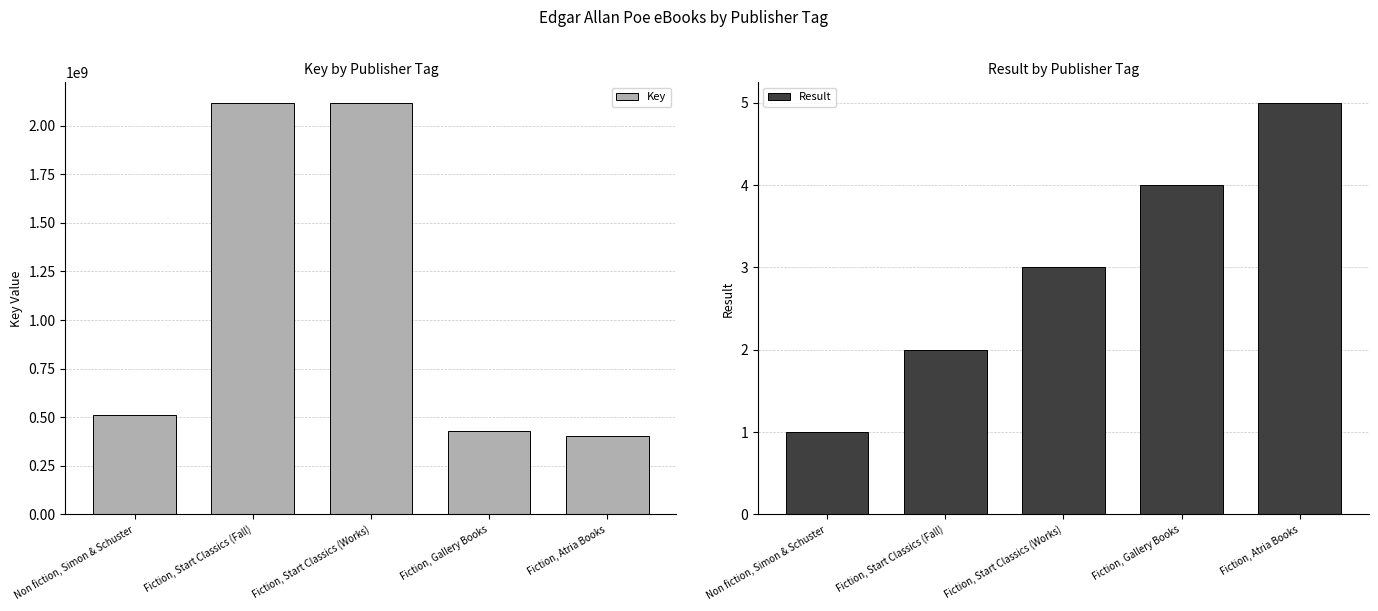

How many values in the Key series exceed 509050526?

2